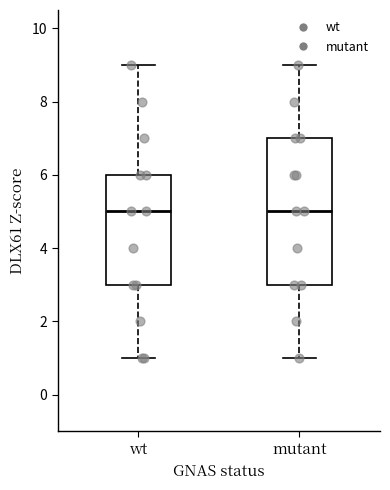

Reading left to right, transcribe this box plot: for each box, give where its median line is, the range the box spans, and where its two whiskers end, as read against the y-axis. The values are not printed on the chart, so give them approximately, as read against the axis.

wt: median 5, box 3 to 6, whiskers 1 to 9
mutant: median 5, box 3 to 7, whiskers 1 to 9